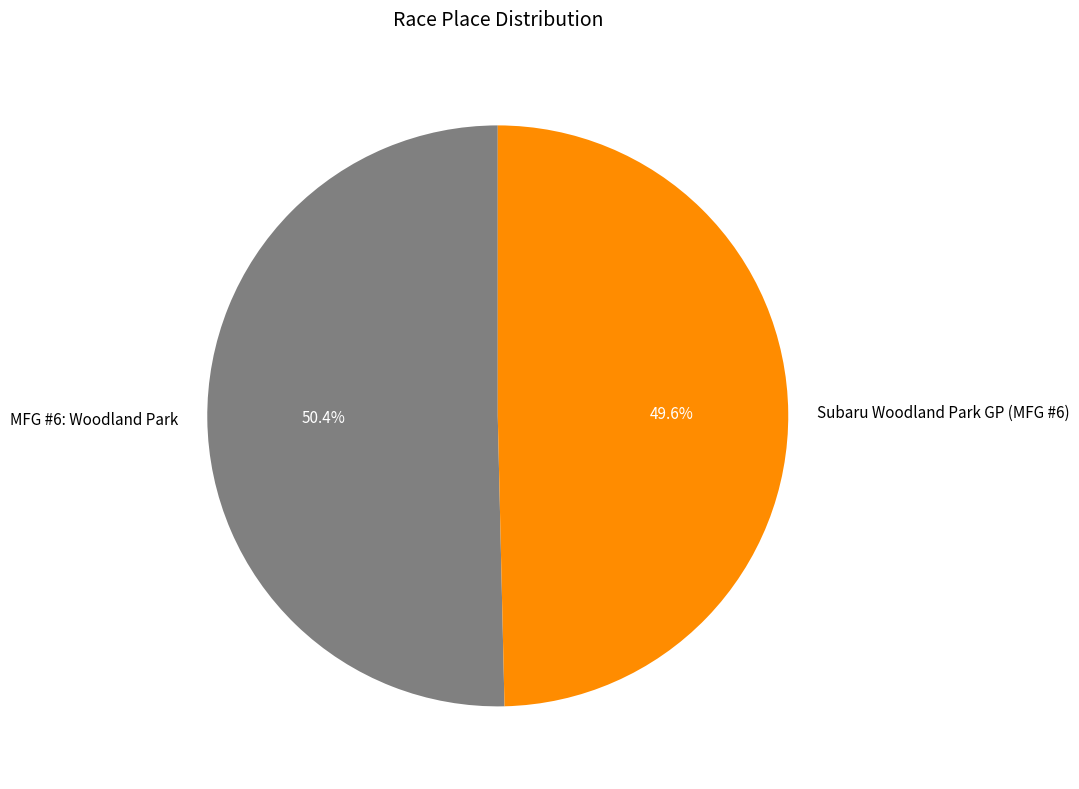

Approximately how many times larger is the value at Subaru Woodland Park GP (MFG #6) compared to MFG #6: Woodland Park?

1.0